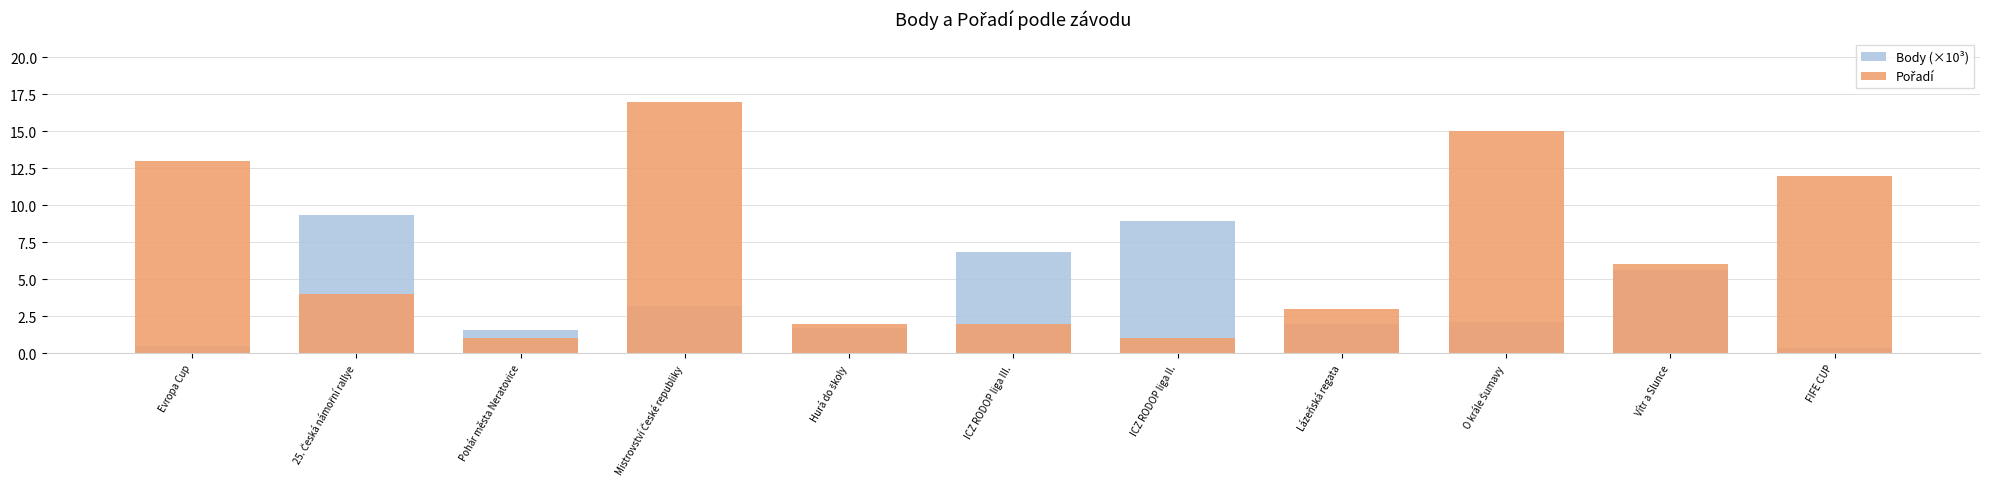

Which series has the largest total across all categories?

Pořadí